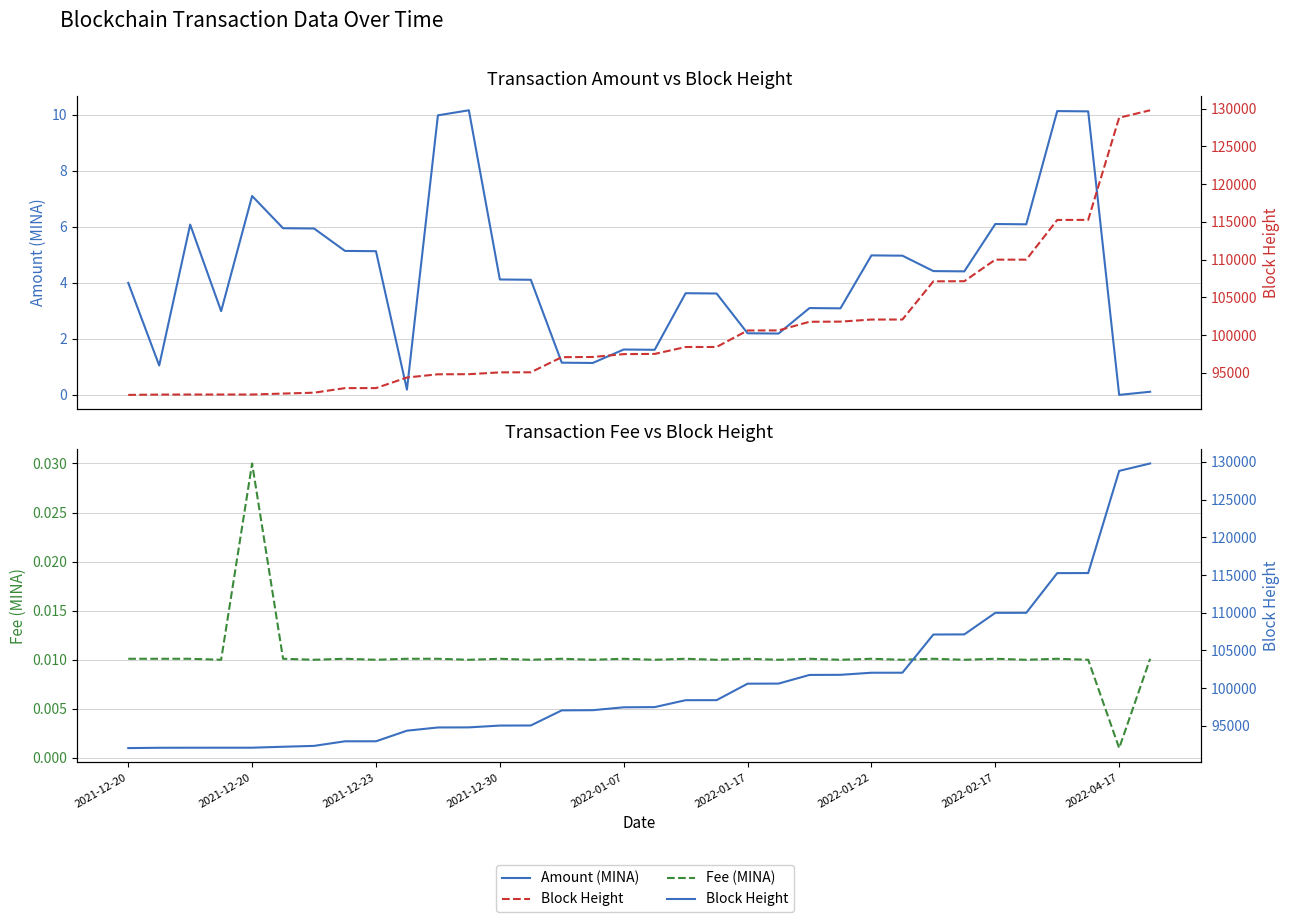

Rank the series by their maximum value, from highest to lowest.

Block Height, Amount (MINA), Fee (MINA)